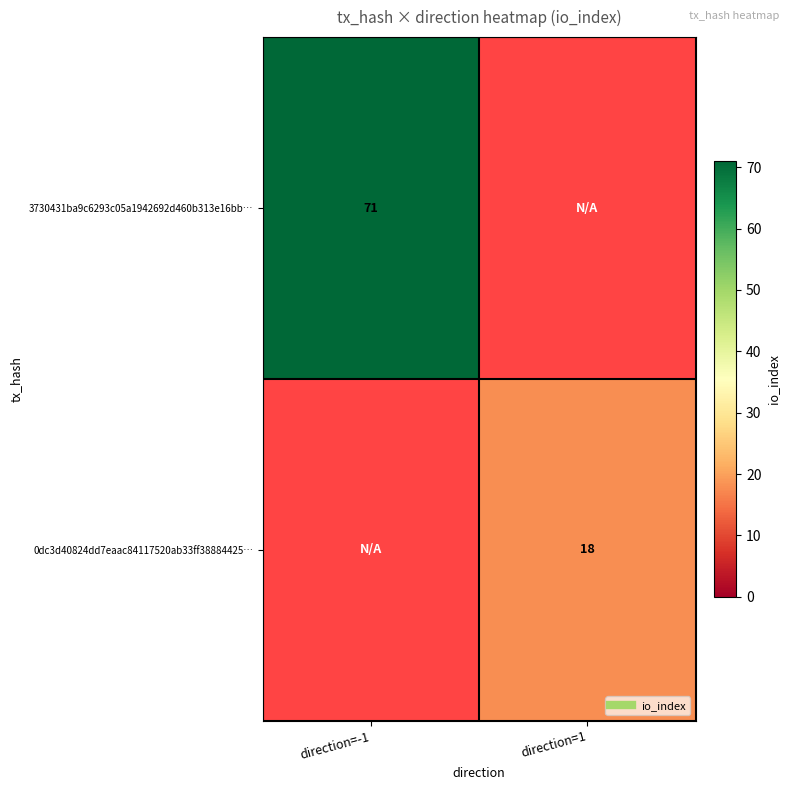

Count the number of categories in the chart.

2